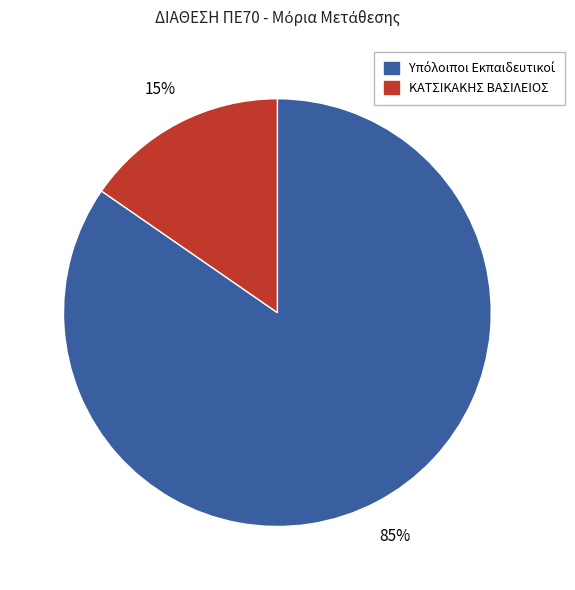

Is there a majority slice in this chart?

Yes